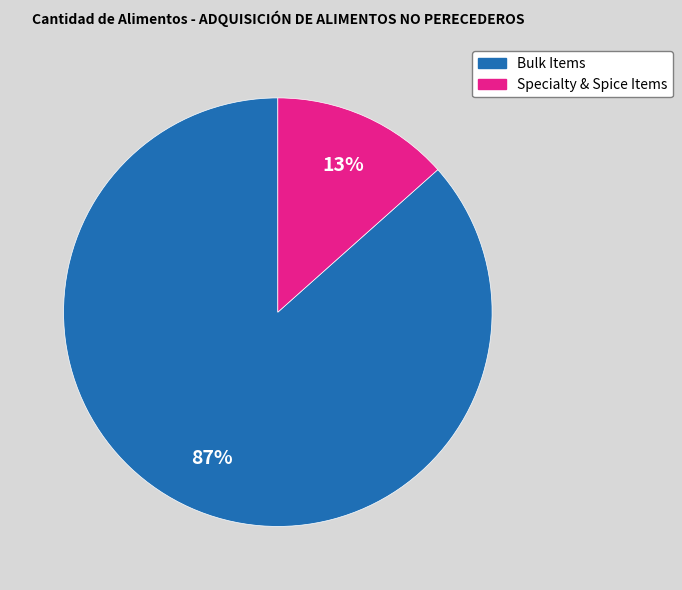

To the nearest percent, what is the average slice percentage?

50%